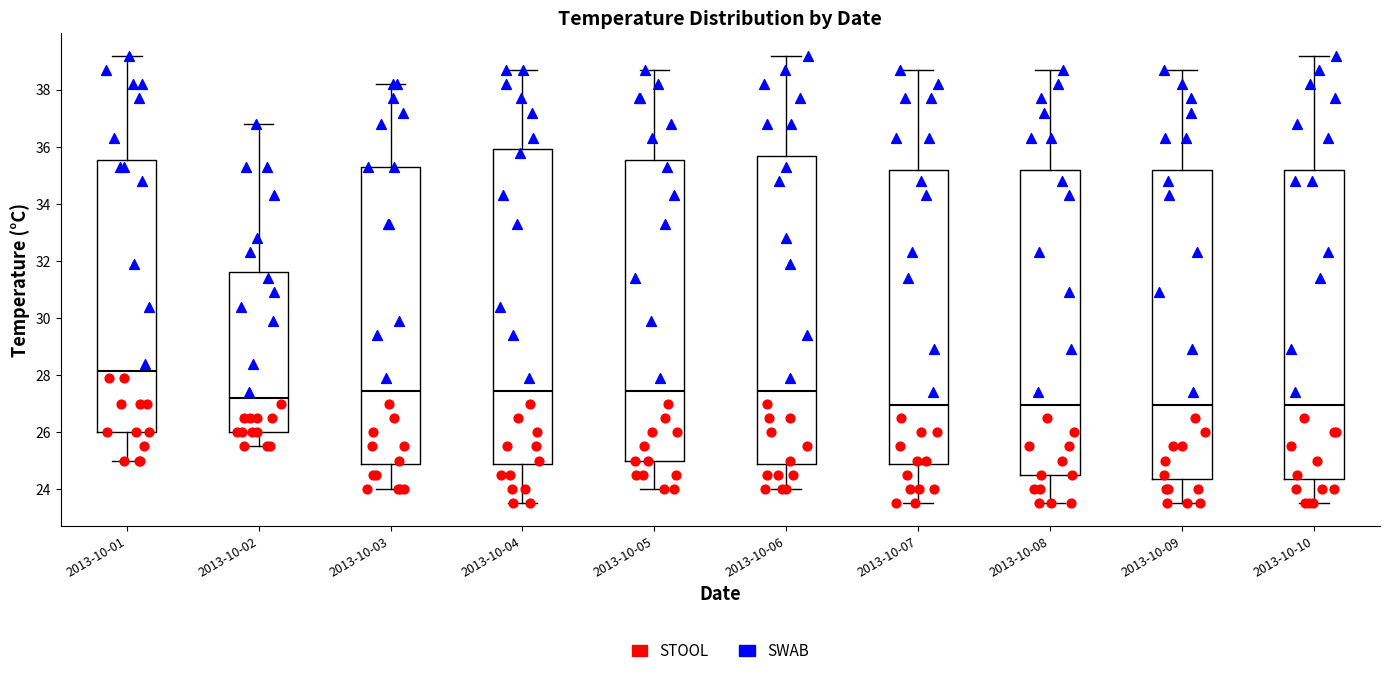

Where does the median line of the box for 2013-10-05 sit on the y-axis? The values are not printed on the chart, so give them approximately, as read against the axis.

27.4